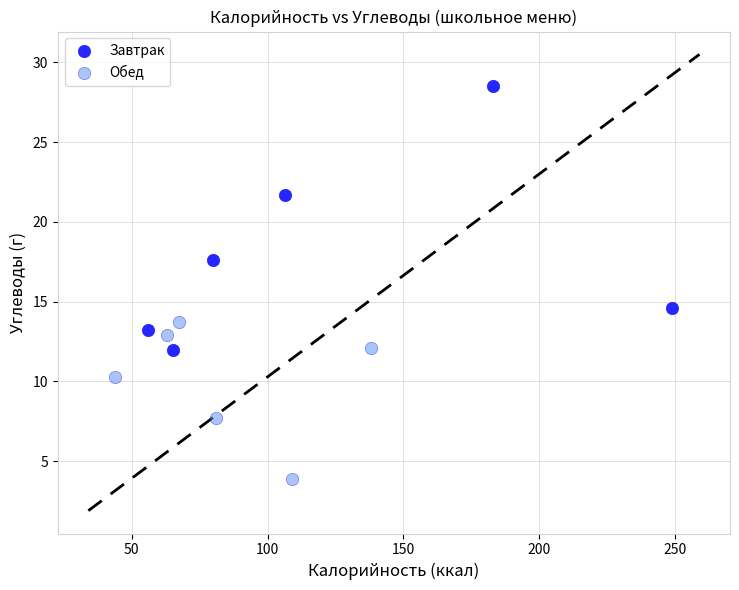

Which series contains the highest Y value?

Завтрак